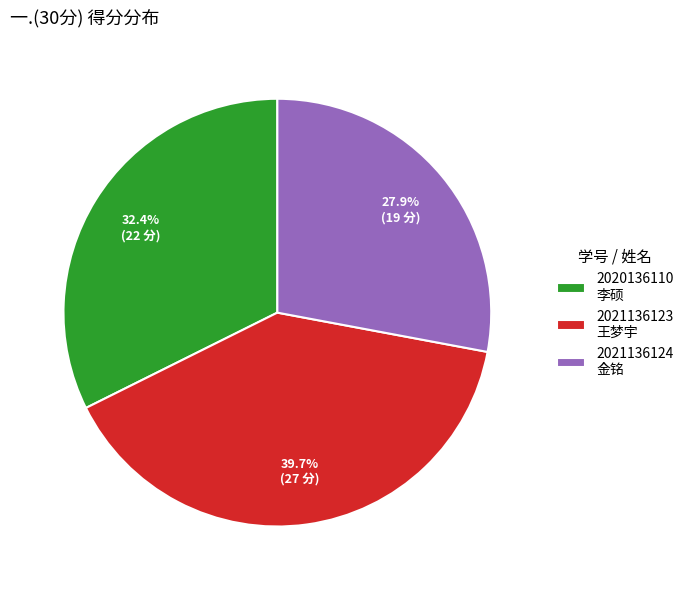

Which category has the biggest portion of the pie?

2021136123